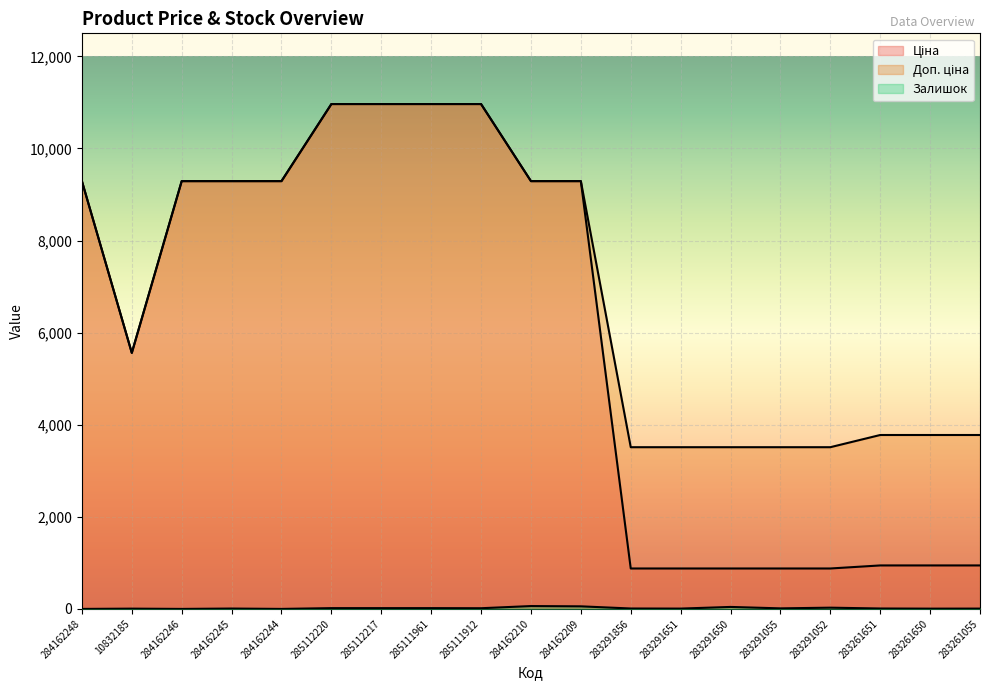

Where is Доп. ціна nearest to the value 7238?

10832185